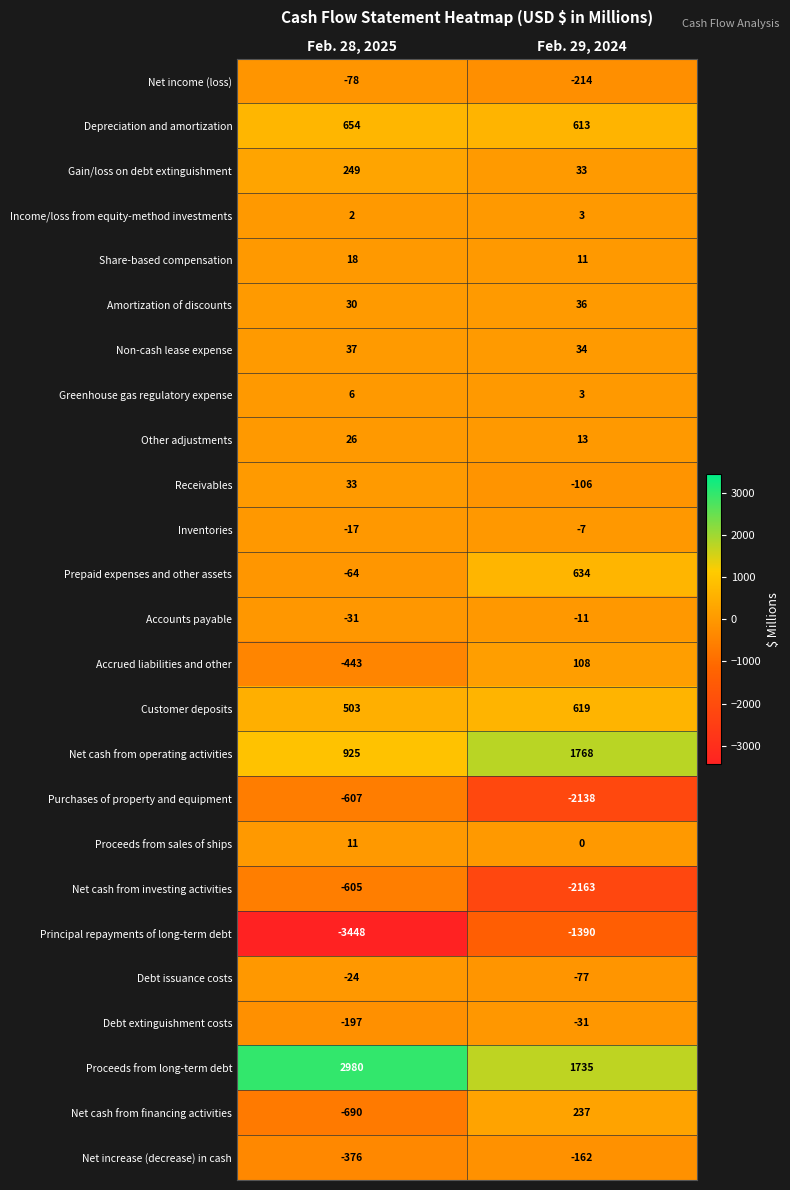

Read the Debt extinguishment costs value at Feb. 29, 2024, to the nearest 10.

-30